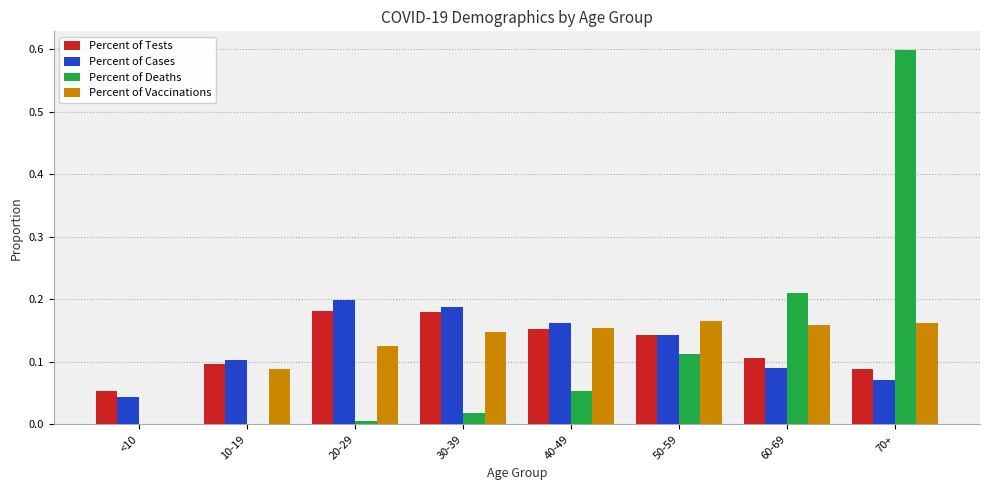

At which label is Percent of Tests closest to 0?

<10